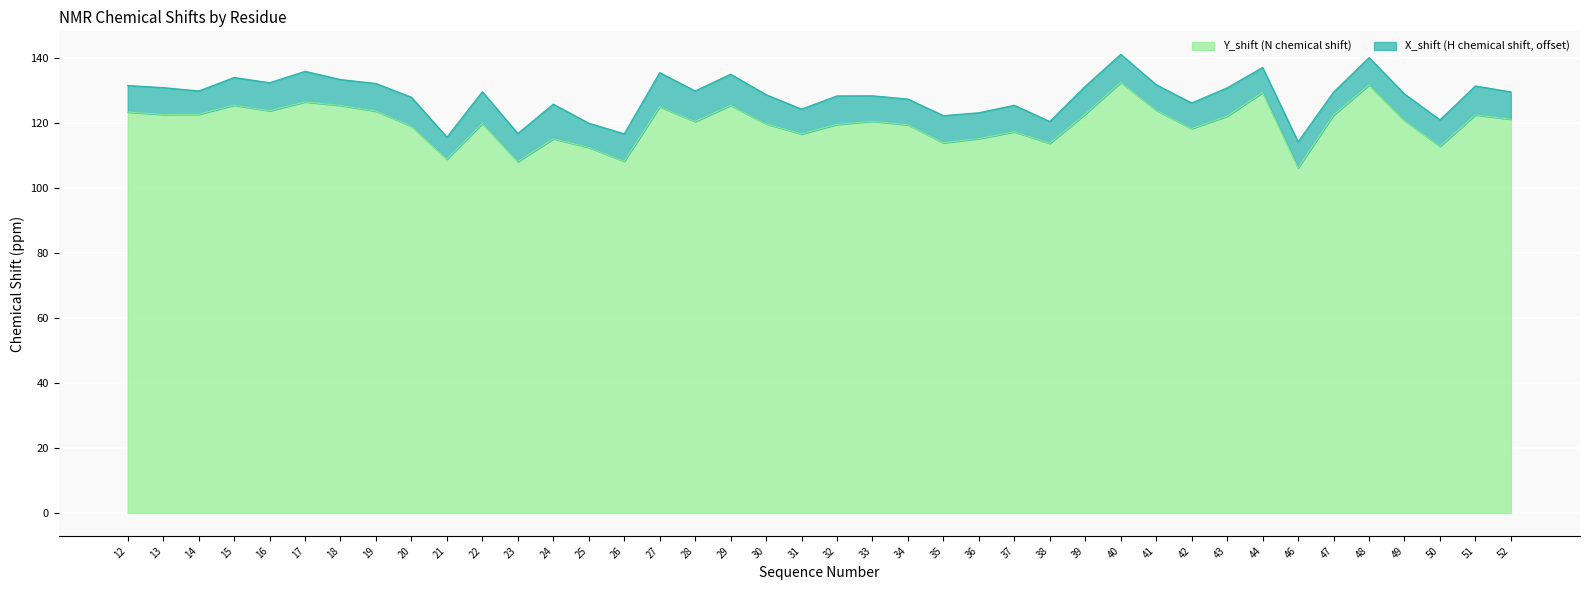

Reading right to left, extract all data points from this chart.

121.3	122.6	112.9	120.9	131.8	122.5	106.3	129.5	122.2	118.4	124.0	132.6	122.9	113.8	117.4	115.3	114.0	119.6	120.7	119.7	116.7	119.8	125.5	120.5	125.1	108.3	112.6	115.2	108.2	120.0	109.0	119.1	123.8	125.5	126.6	123.9	125.6	122.8	122.7	123.5